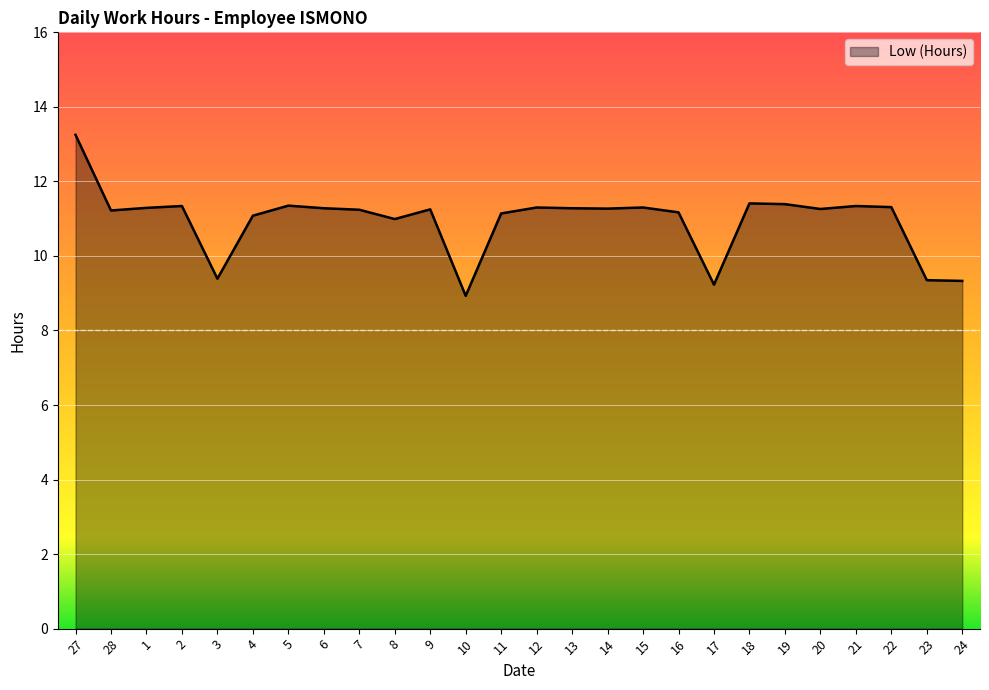

The chart shows a value of 4.6 at 6. True or false?

False